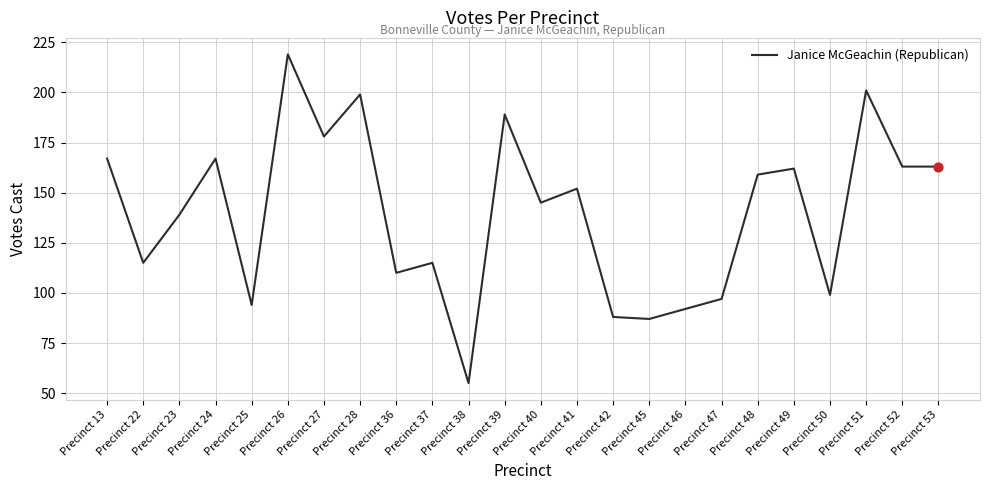

What is the change in value from Precinct 46 to Precinct 50?

+7